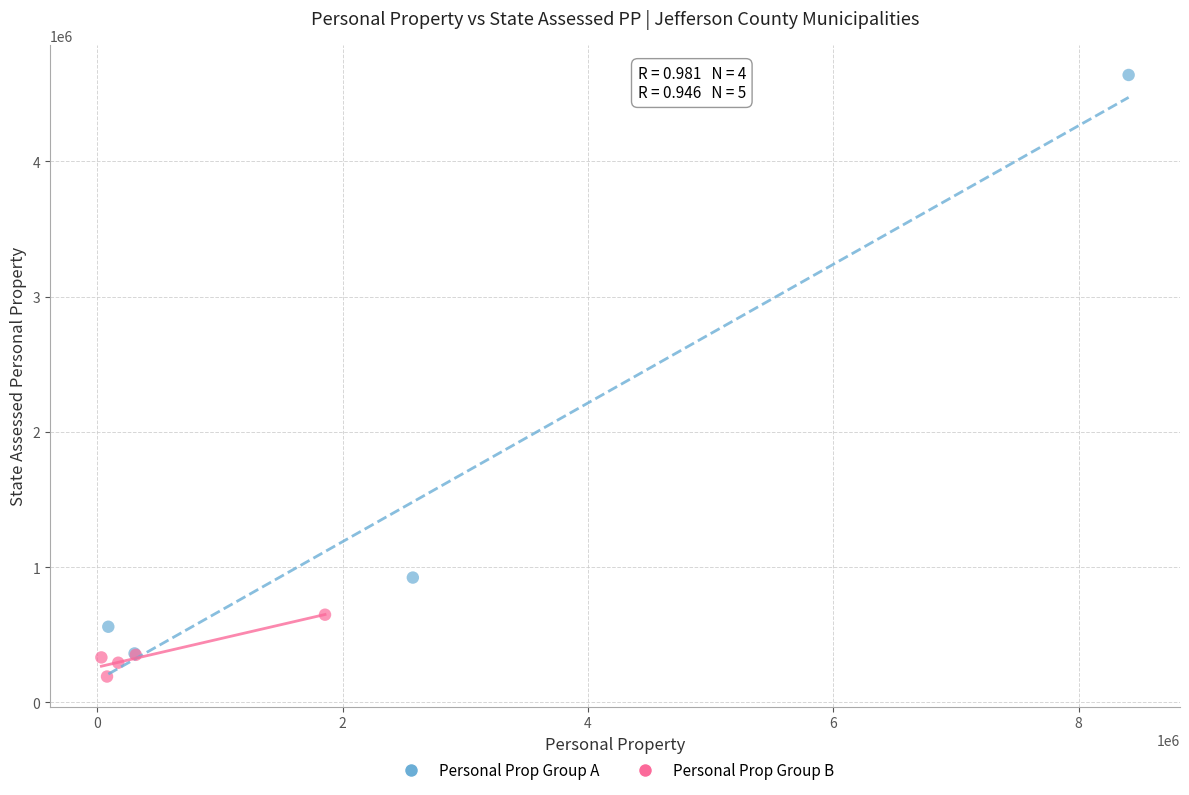

Which series contains the highest Y value?

Personal Prop Group A